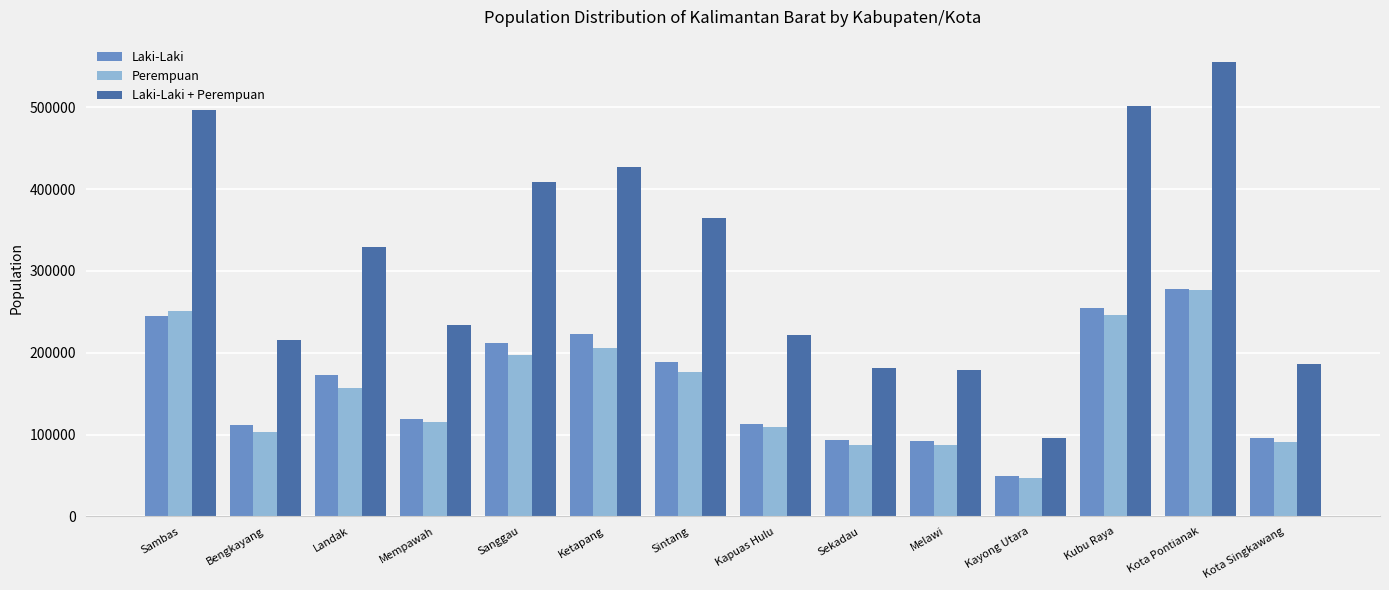

At which category is the sum across all series the highest?

Kota Pontianak